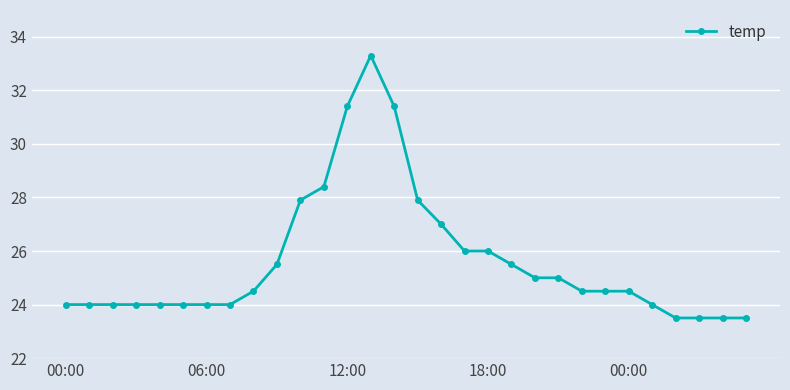

What is the average value?

25.6